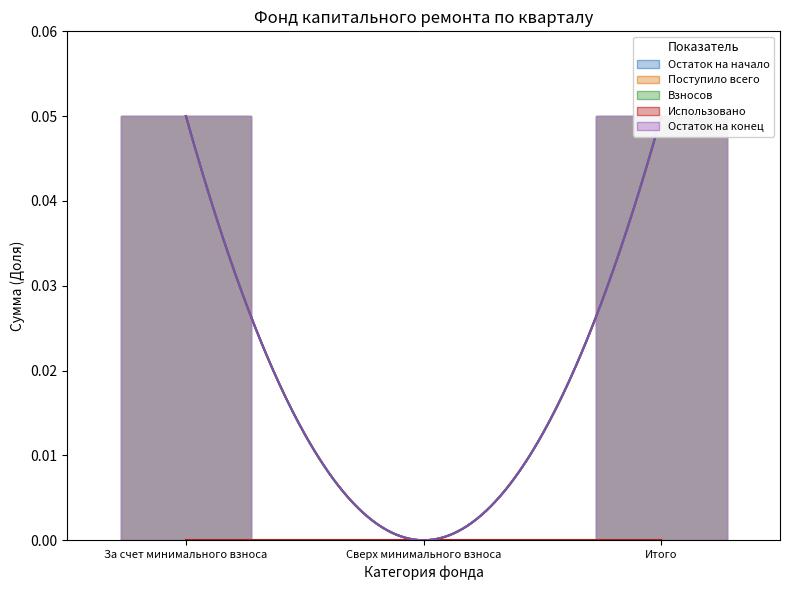

Is it true that Остаток на начало equals 0.1 at Итого?

True